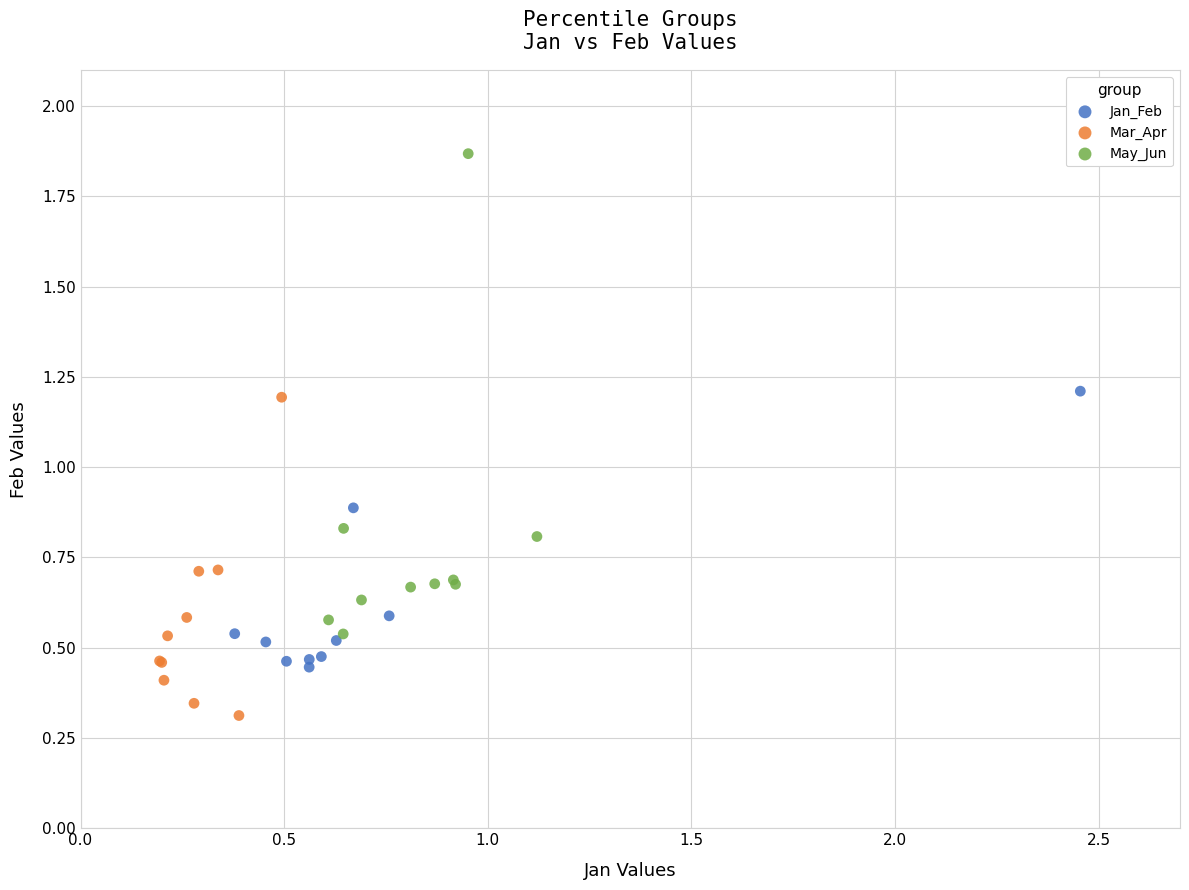

Which series has the largest Y range (max minus min)?

May_Jun